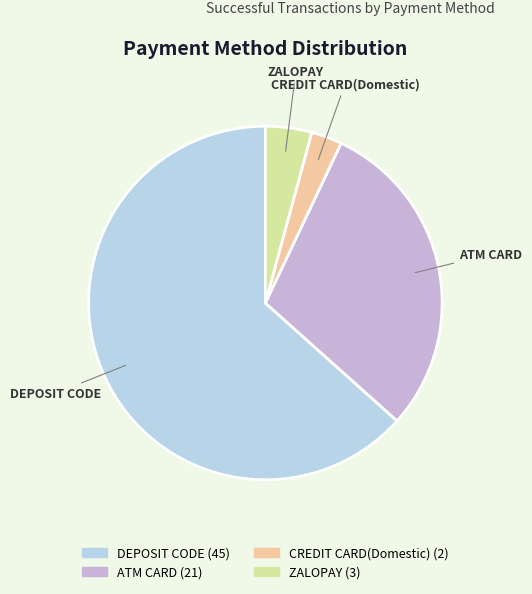

Rank the categories by value from lowest to highest.

CREDIT CARD(Domestic), ZALOPAY, ATM CARD, DEPOSIT CODE